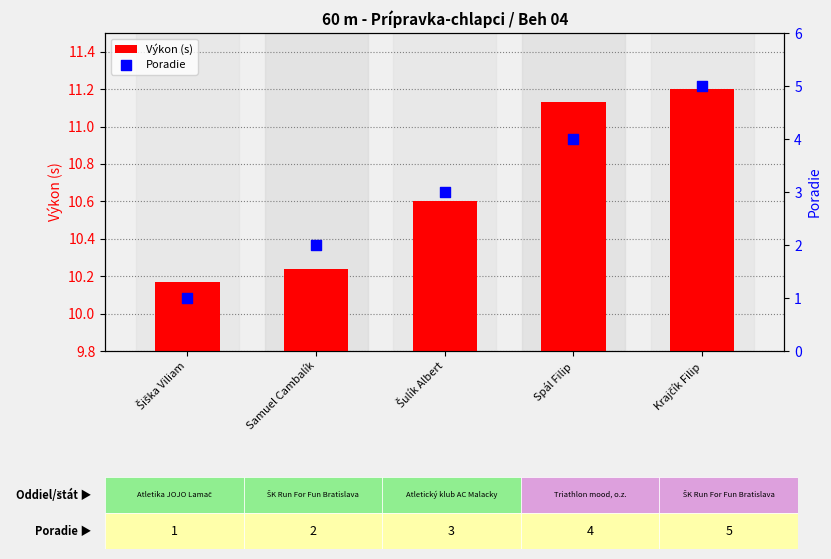

Is the value of Poradie at Šiška Viliam greater than the value of Výkon (s) at Šulík Albert?

No